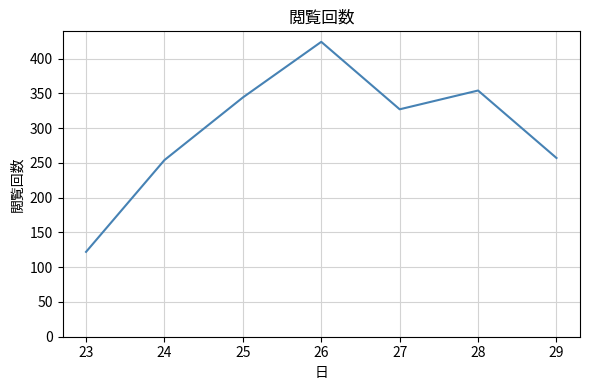

How many lines are shown in the chart?

1